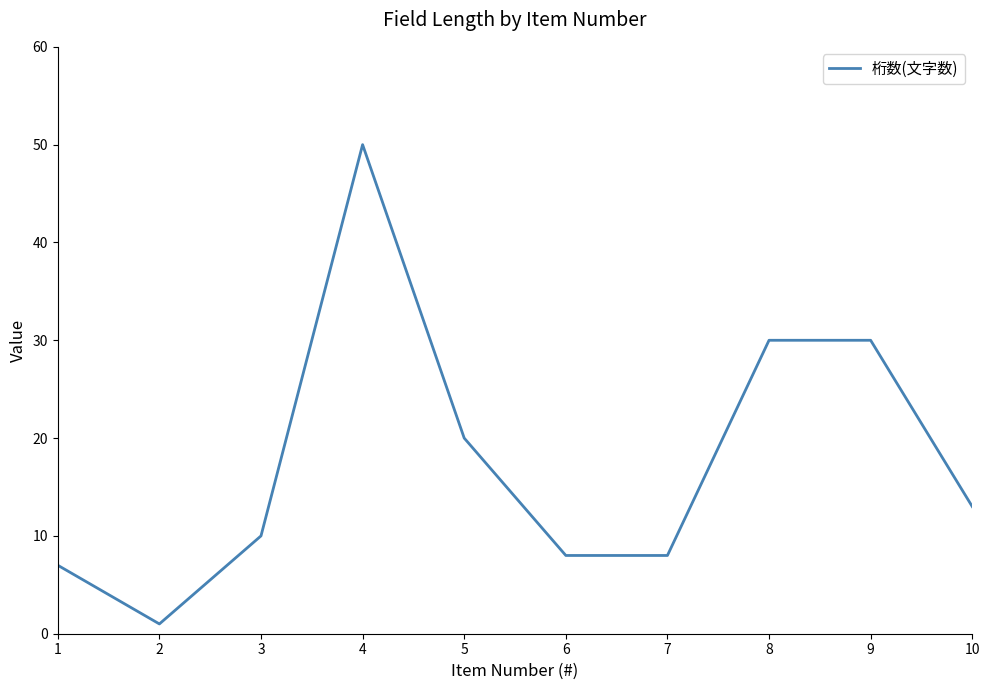

What is the change in value from 1 to 5?

+13